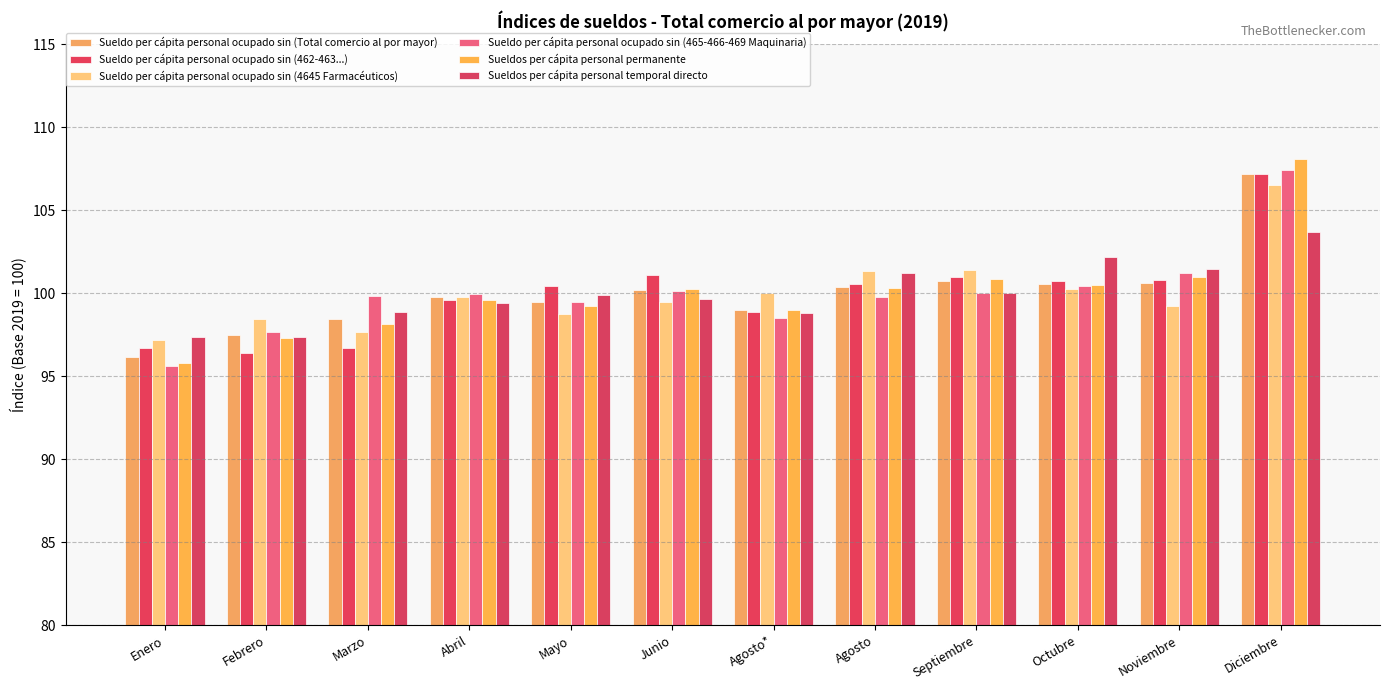

Count the number of data series in this chart.

6